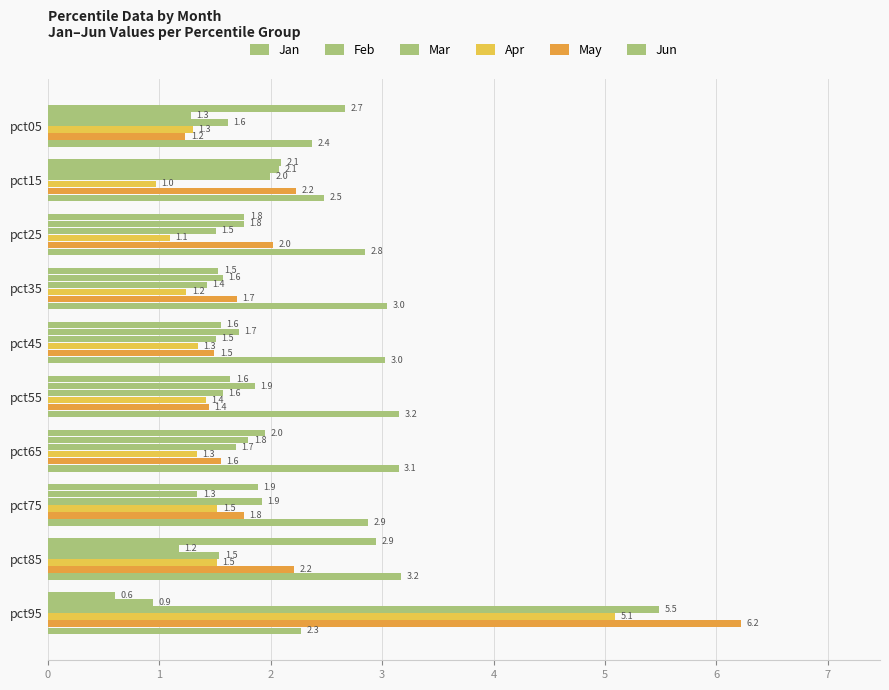

Count the number of data series in this chart.

6